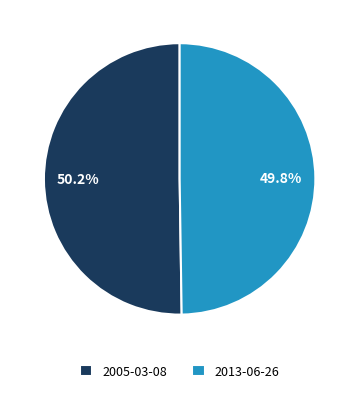

To the nearest percent, what is the average slice percentage?

50%